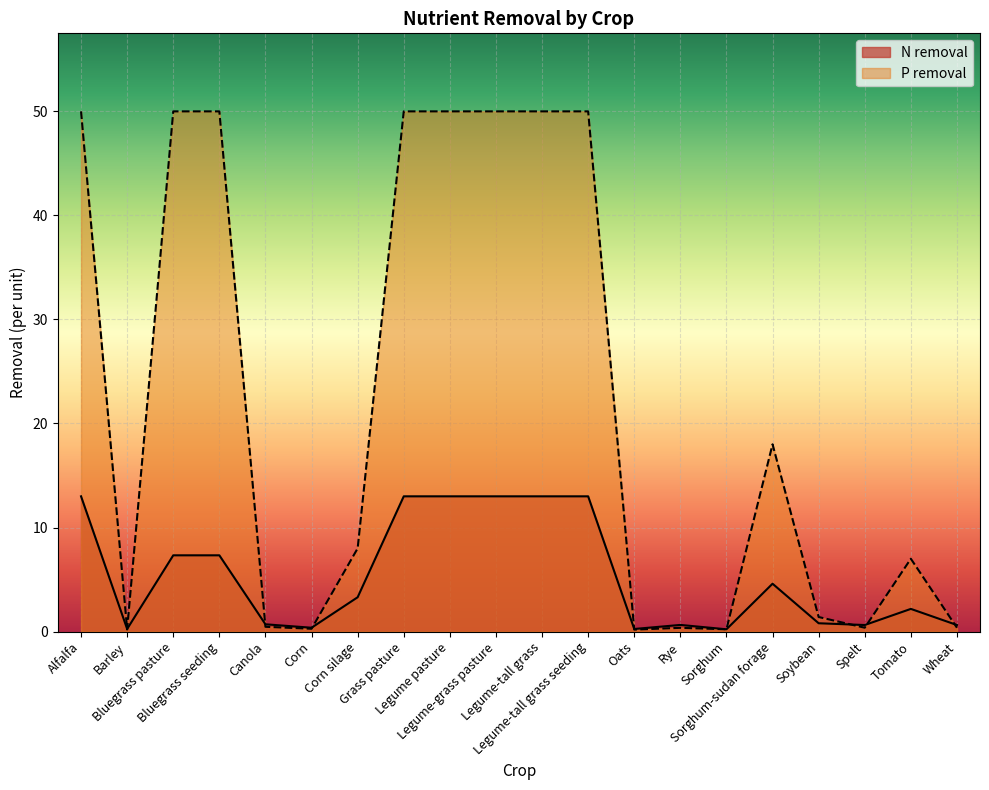

Count the number of data series in this chart.

2